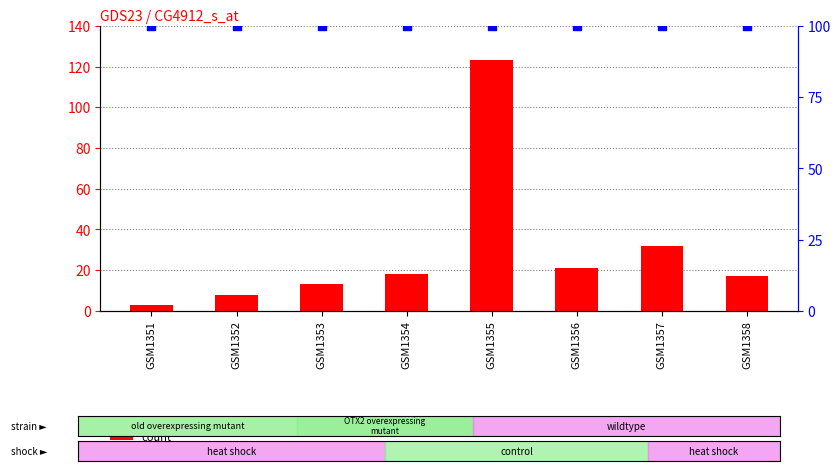

Is the value of count at GSM1358 greater than the value of percentile rank within the sample at GSM1355?

No